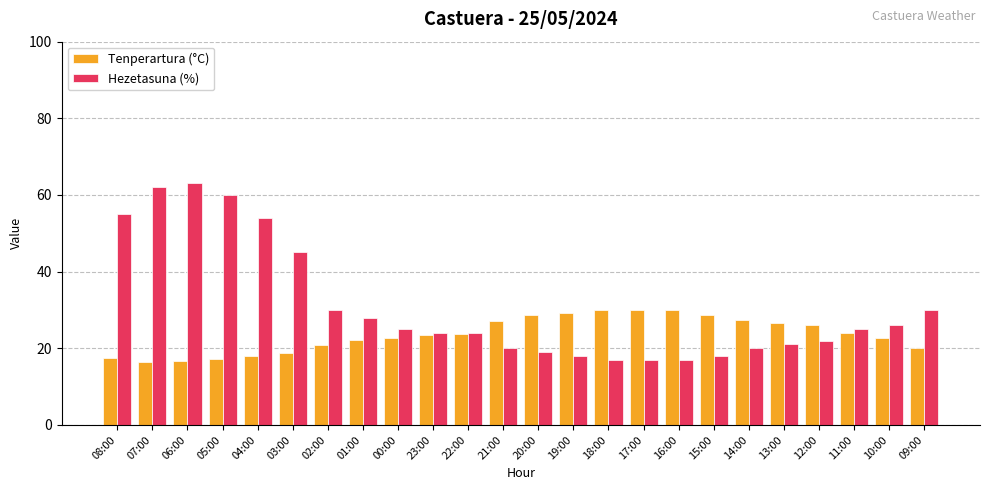

List the series in order of their peak value, highest first.

Hezetasuna (%), Tenperartura (°C)